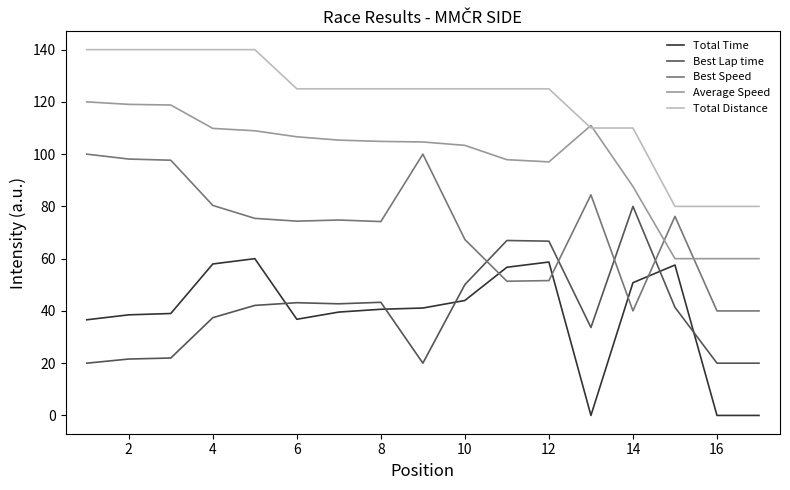

List the series in order of their peak value, highest first.

Total Distance, Average Speed, Best Speed, Best Lap time, Total Time